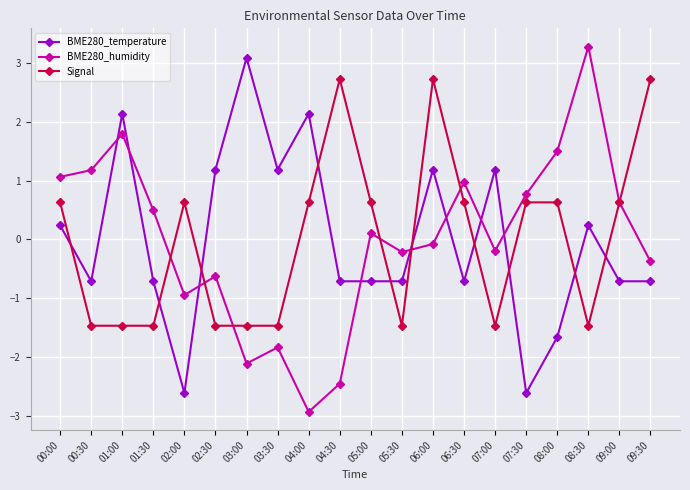

Which series ends up on top after the final intersection of BME280_temperature and Signal?

Signal